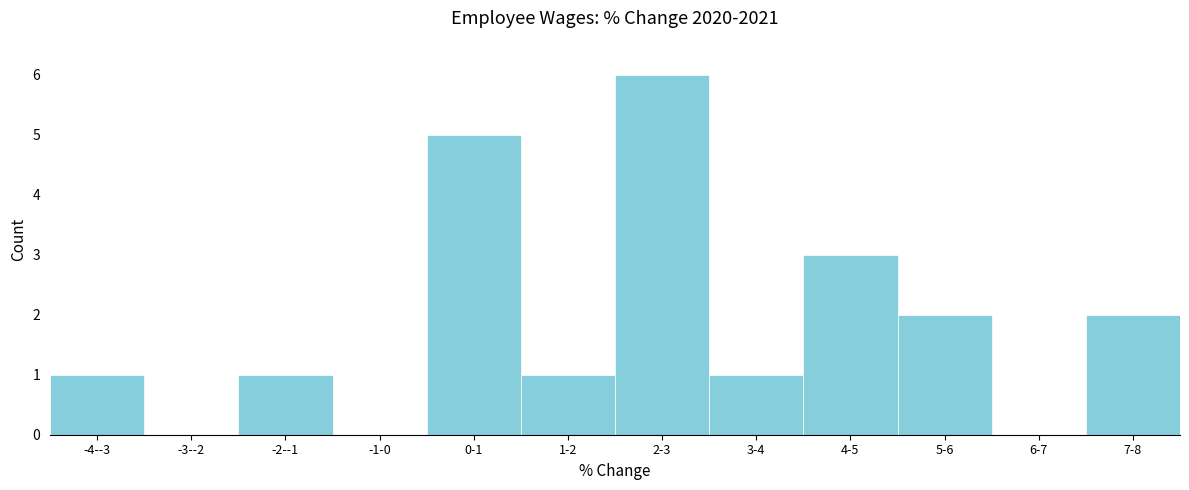

Reading right to left, list all the values displayed in this chart.

7-8=2	6-7=0	5-6=2	4-5=3	3-4=1	2-3=6	1-2=1	0-1=5	-1-0=0	-2--1=1	-3--2=0	-4--3=1